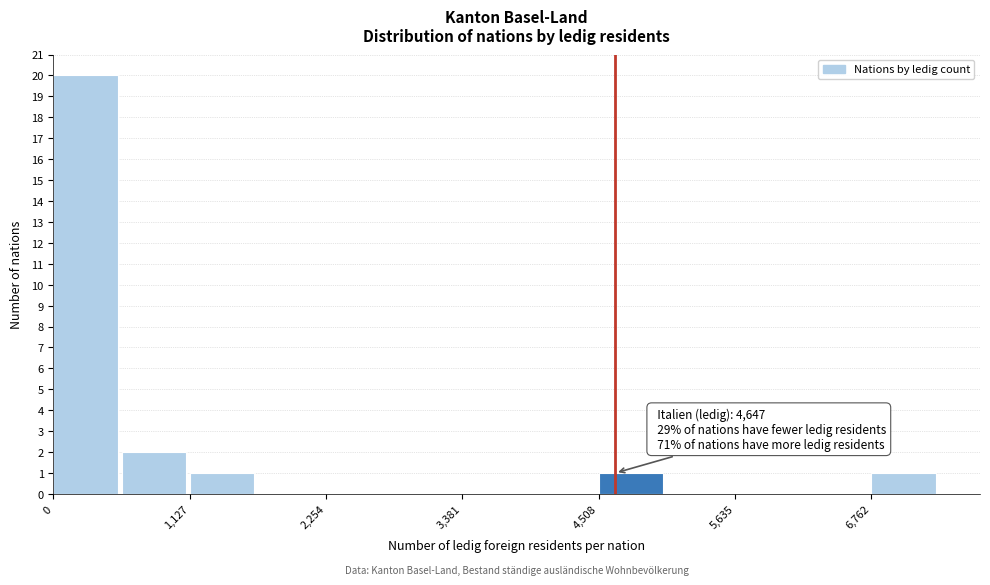

Around what value on the x-axis is the tallest bar? Give the approximate position of its centre, as read against the axis.

200